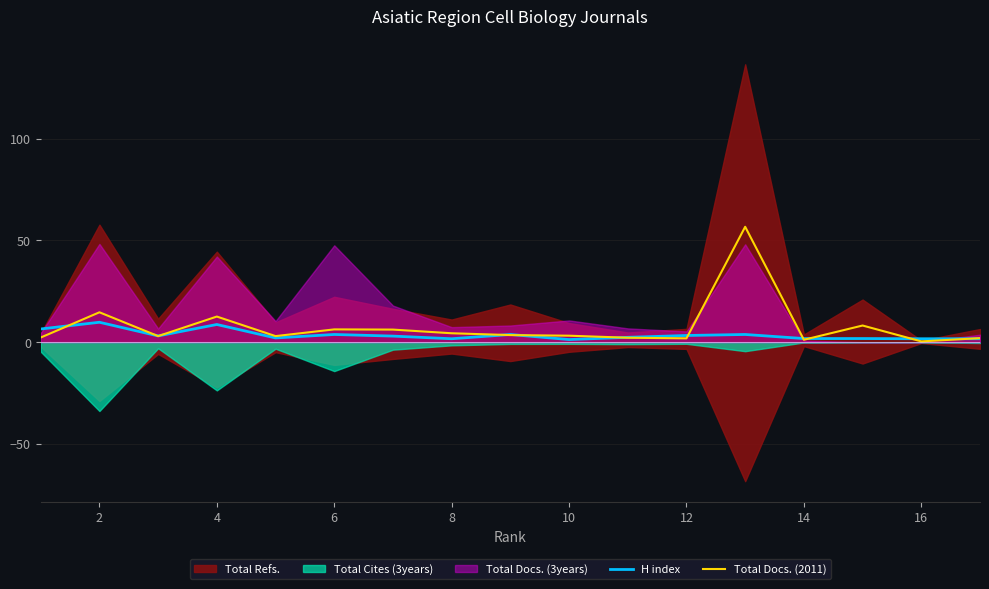

Is the value of Total Docs. (2011) at 8 greater than the value of H index at 14?

Yes